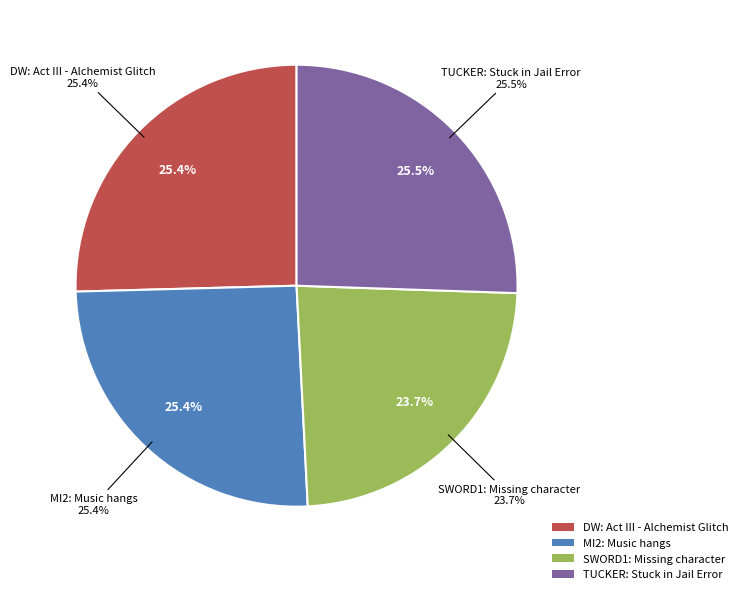

What is the largest slice in the pie chart?

TUCKER: Stuck in Jail Error